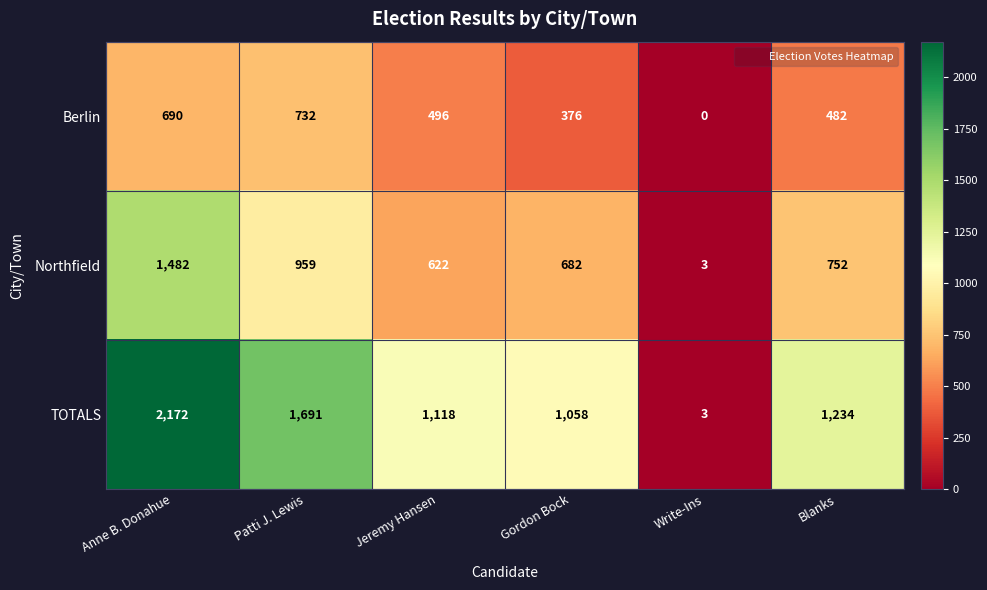

Reading left to right, what are all the values shown in this chart?

Berlin: Anne B. Donahue=690	Patti J. Lewis=732	Jeremy Hansen=496	Gordon Bock=376	Write-Ins=0	Blanks=482
Northfield: Anne B. Donahue=1482	Patti J. Lewis=959	Jeremy Hansen=622	Gordon Bock=682	Write-Ins=3	Blanks=752
TOTALS: Anne B. Donahue=2172	Patti J. Lewis=1691	Jeremy Hansen=1118	Gordon Bock=1058	Write-Ins=3	Blanks=1234